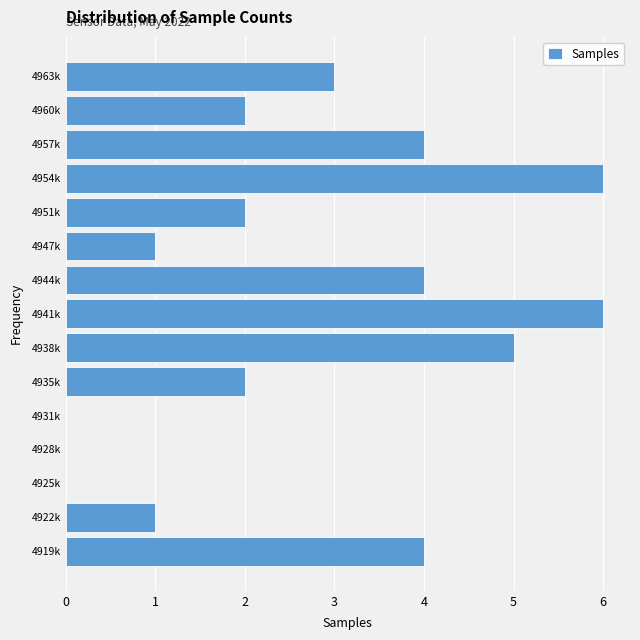

Reading bottom to top, what are all the values shown in this chart?

4919k=4	4922k=1	4925k=0	4928k=0	4931k=0	4935k=2	4938k=5	4941k=6	4944k=4	4947k=1	4951k=2	4954k=6	4957k=4	4960k=2	4963k=3